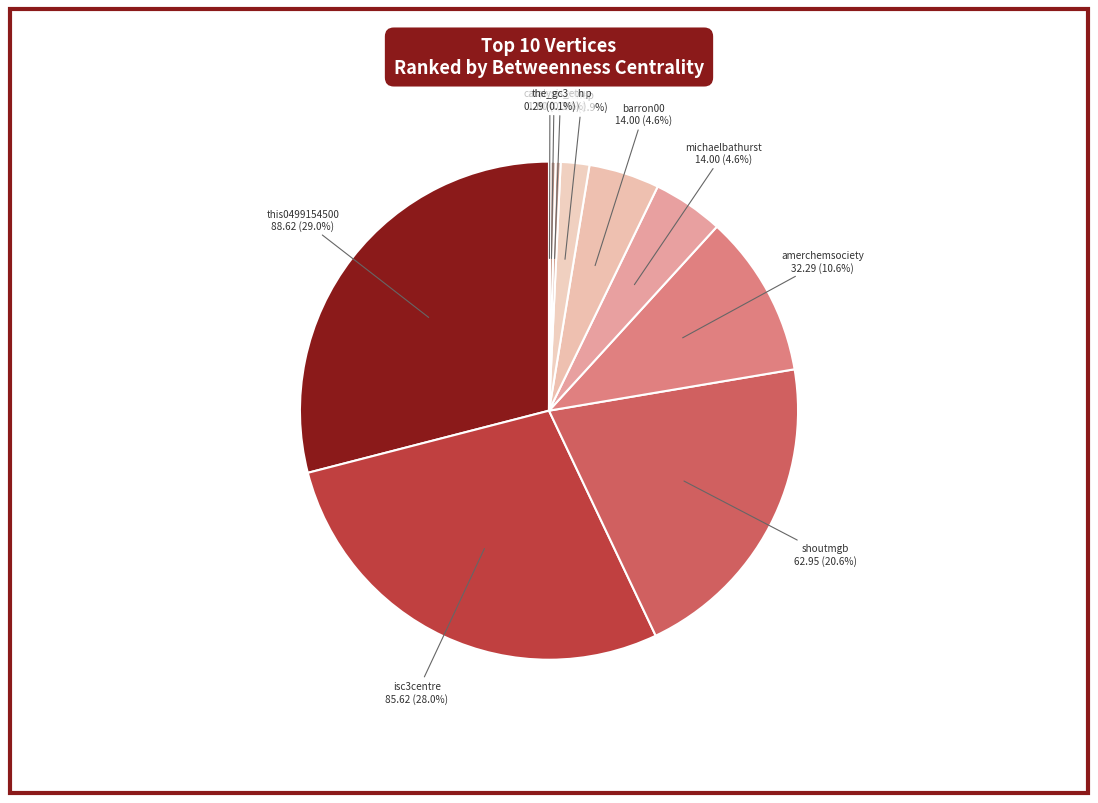

To the nearest percent, what portion does amerchemsociety represent?

11%